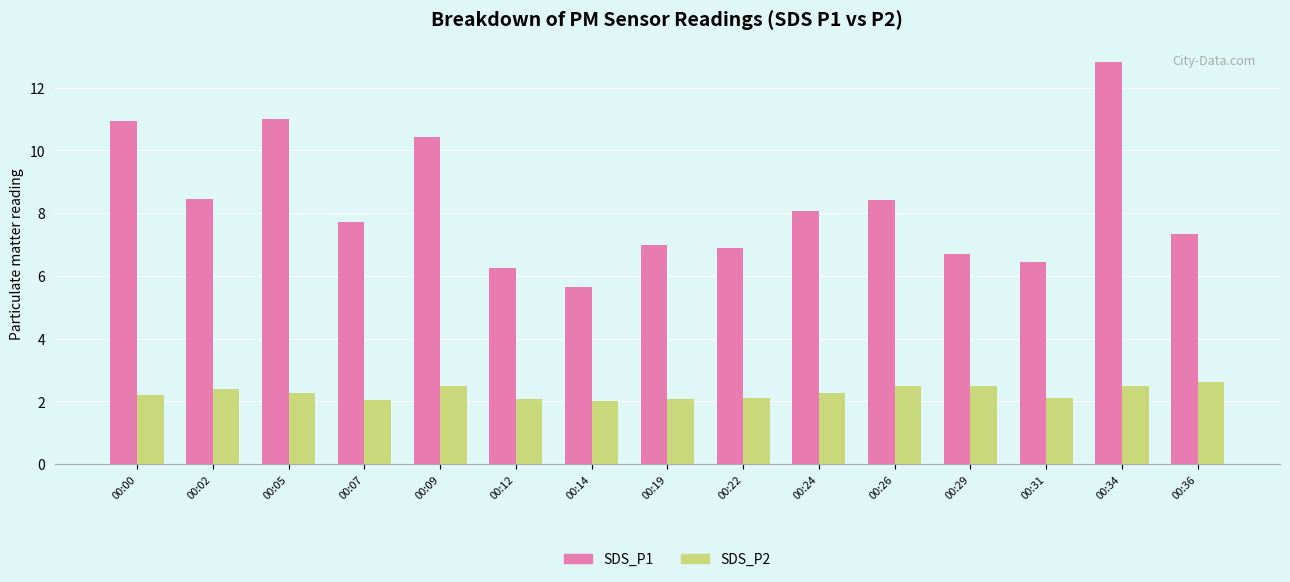

Does the chart contain stacked bars?

No